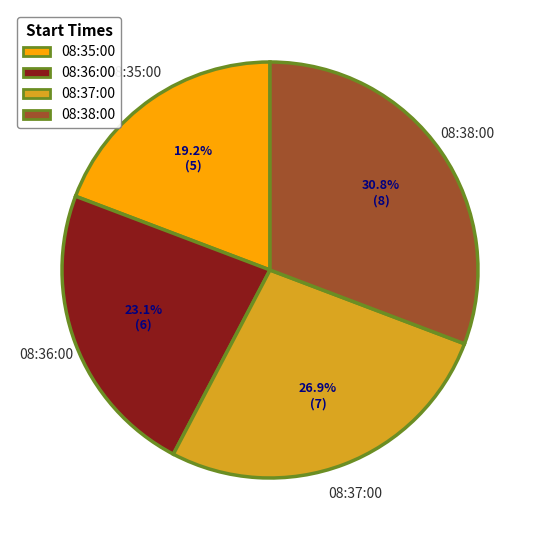

What is the largest slice in the pie chart?

08:38:00